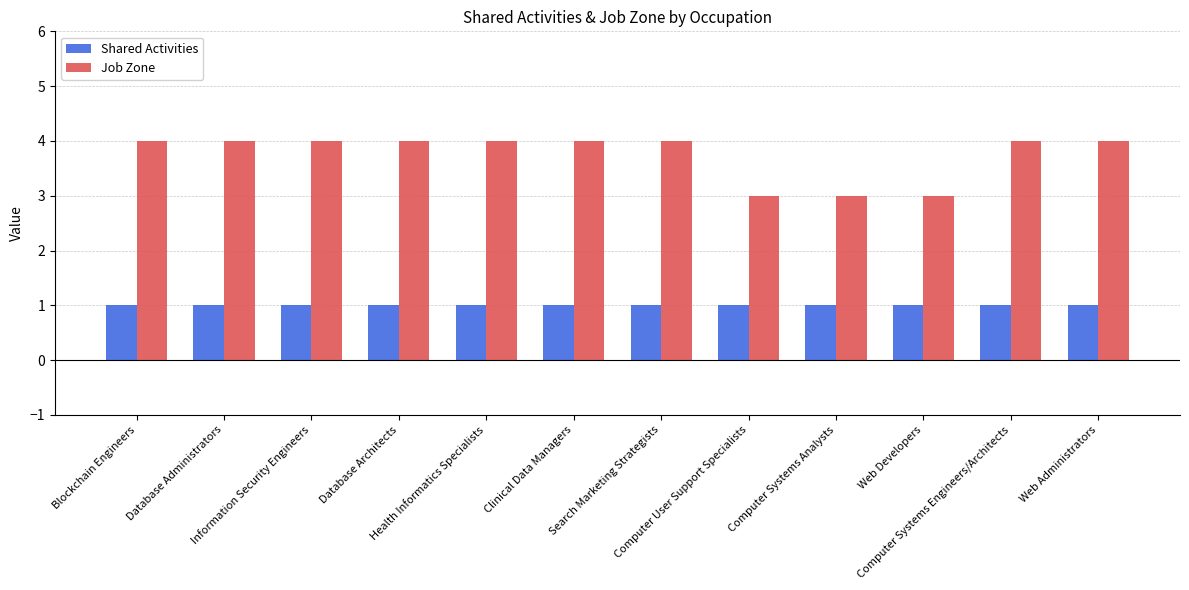

What is the value of the Shared Activities bar at the 12th from the left?

1